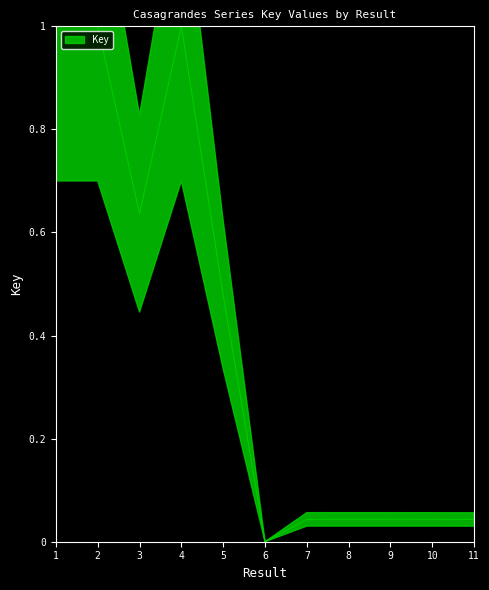

What is the difference between the maximum and minimum values?

1.0